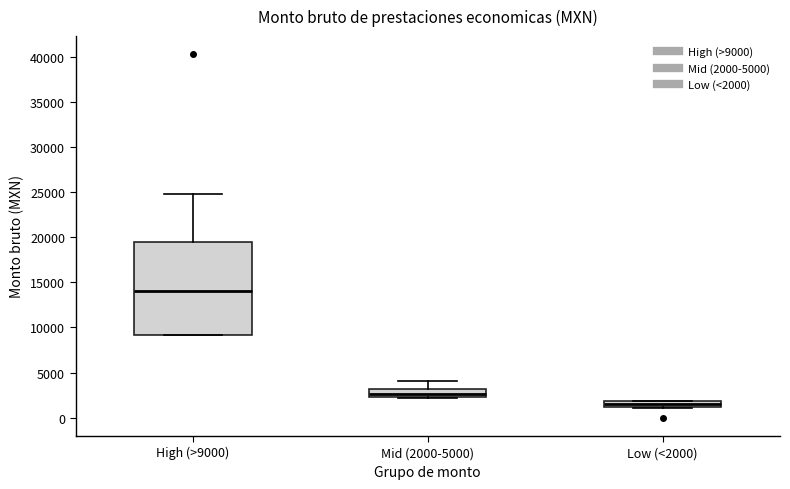

Which box has the highest median line?

High (>9000)